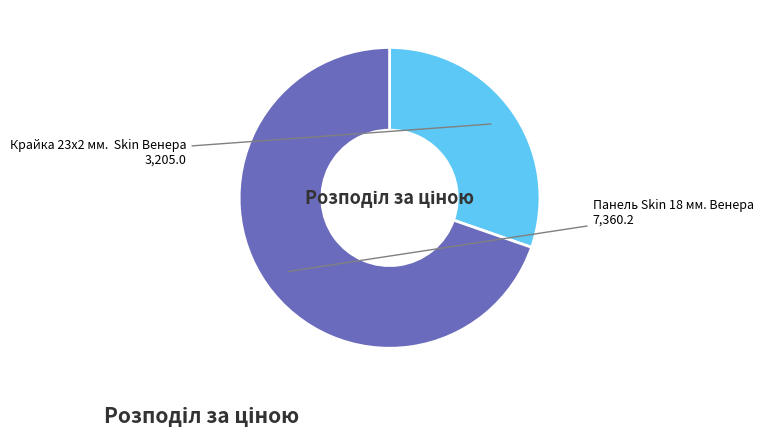

Combined, do Крайка 23x2 мм. Skin Венера and Панель Skin 18 мм. Венера account for over 50%?

Yes